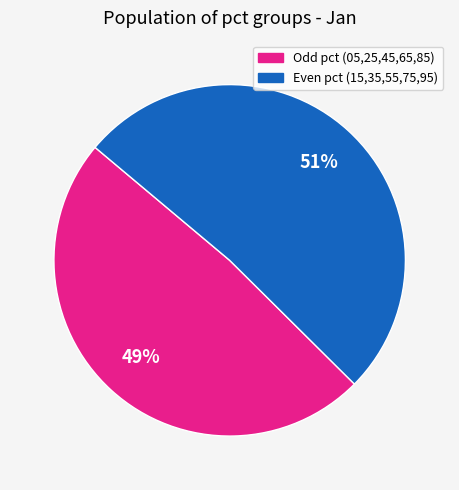

Does any single category account for the majority?

Yes